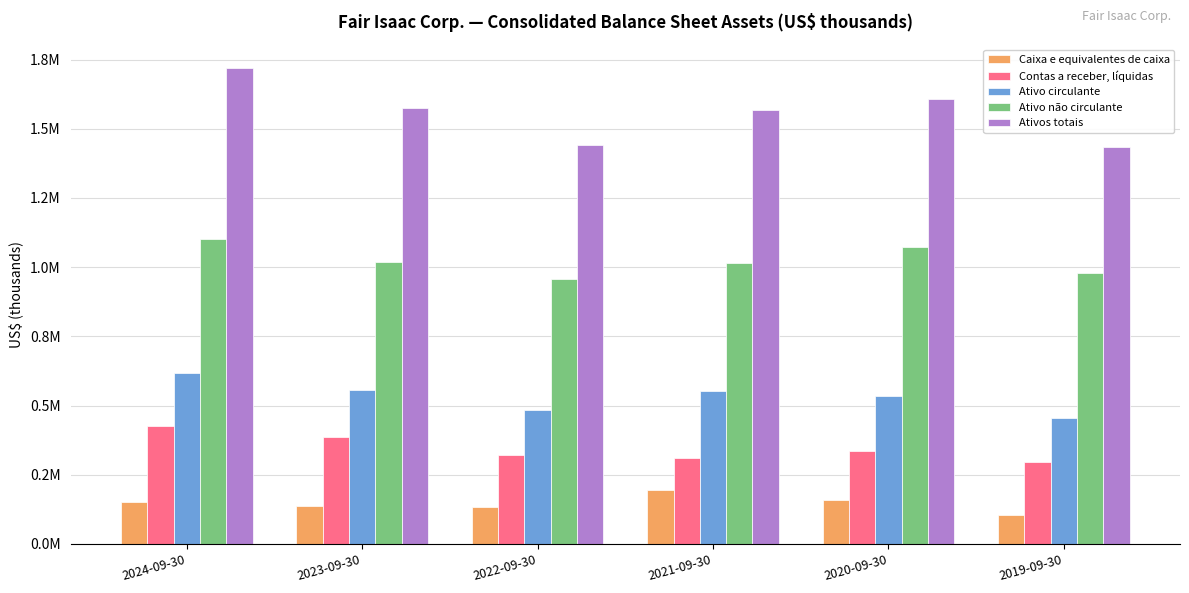

At which label does Contas a receber, líquidas reach its peak?

2024-09-30